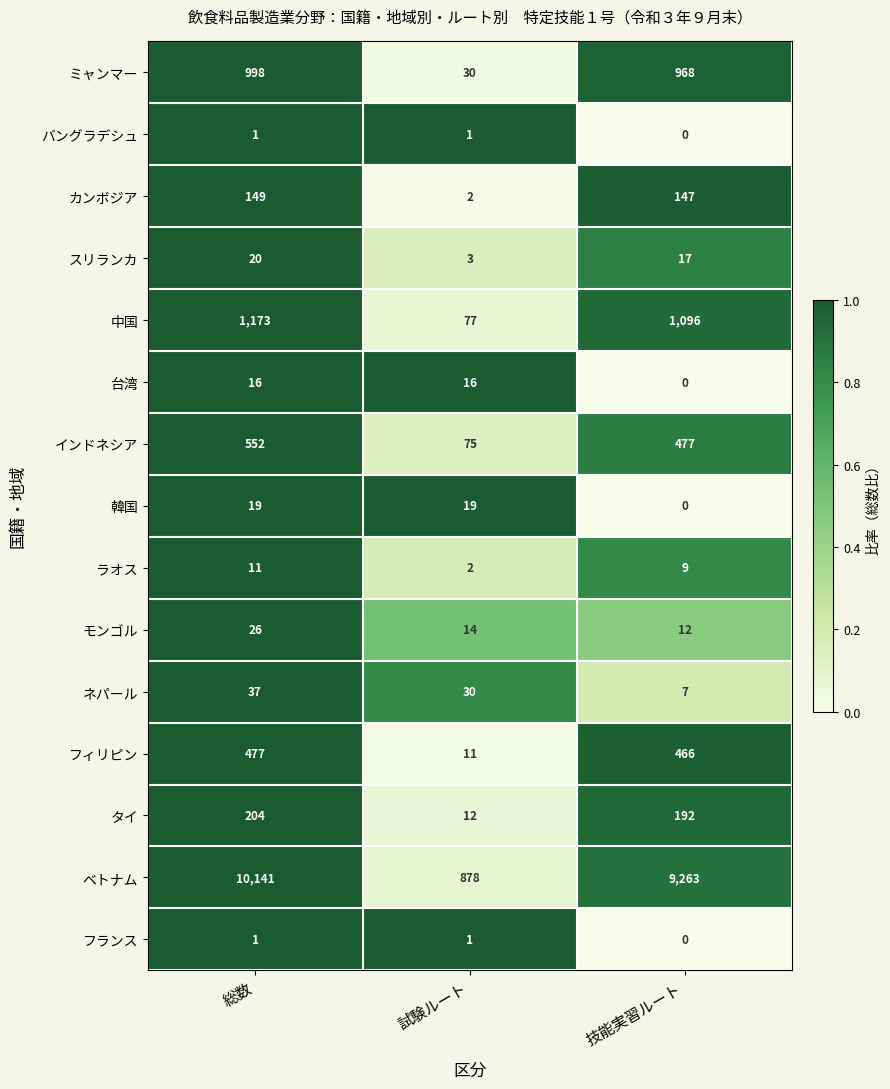

What is the greatest value displayed?

10141